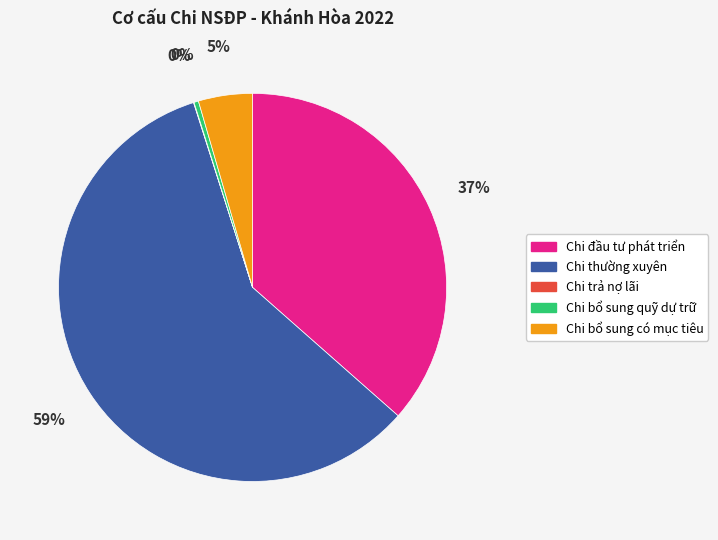

Is there a majority slice in this chart?

Yes